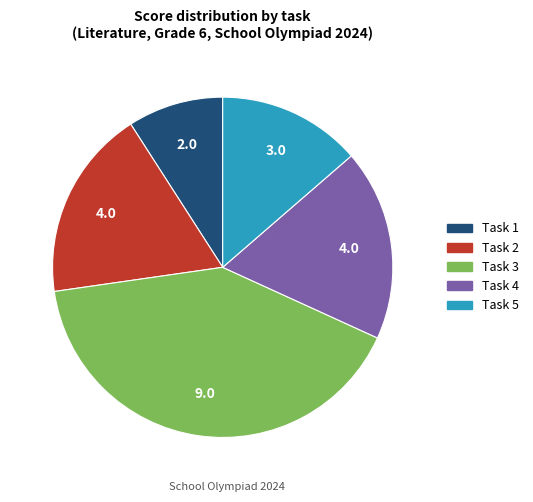

Is there any slice that represents more than half of the pie?

No